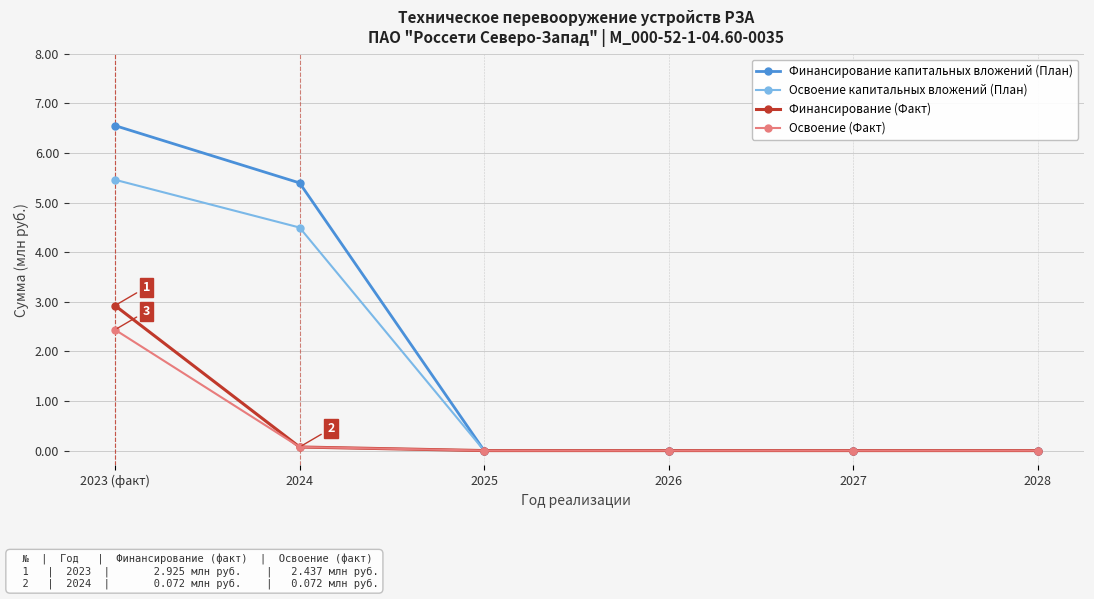

How many series are shown in this chart?

4